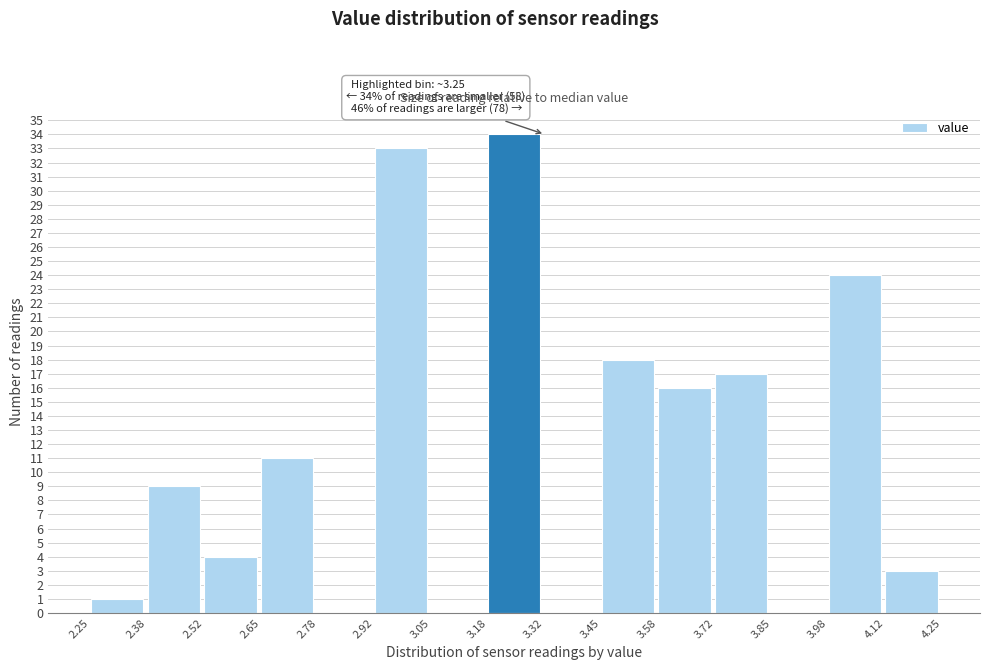

Over which range of the x-axis is the bar tallest?

3.18 to 3.32